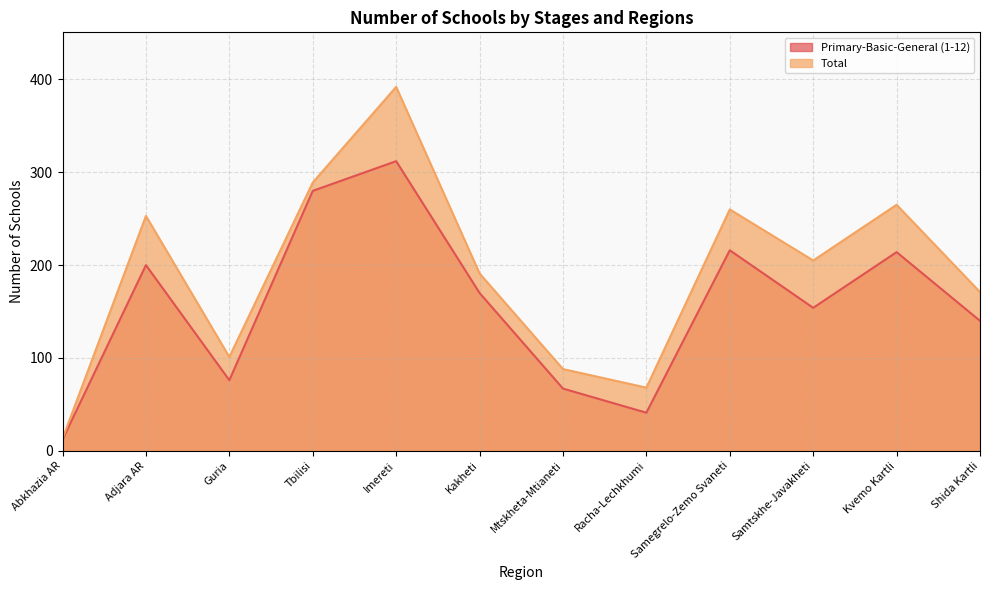

How many lines are shown in the chart?

2